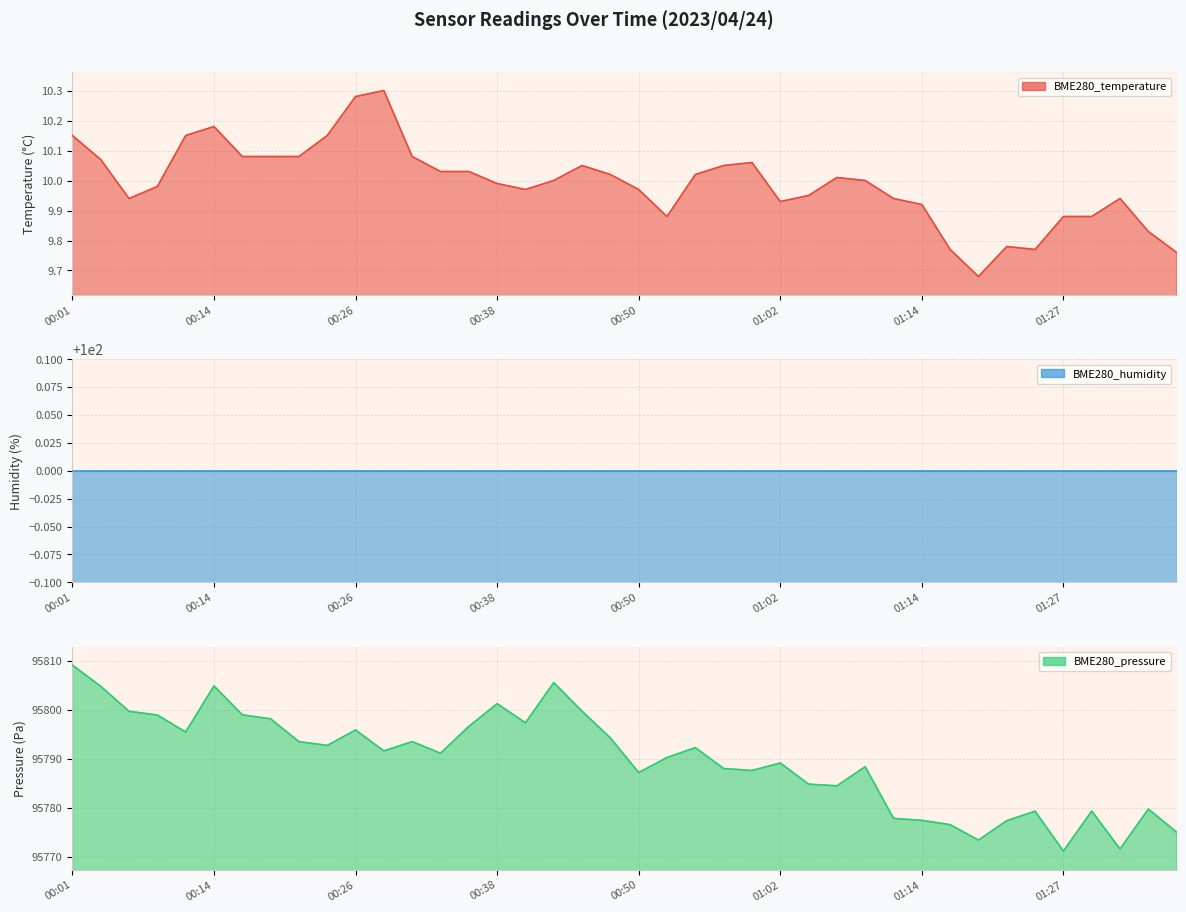

The BME280_temperature series shows 10.0 at 28. True or false?

True